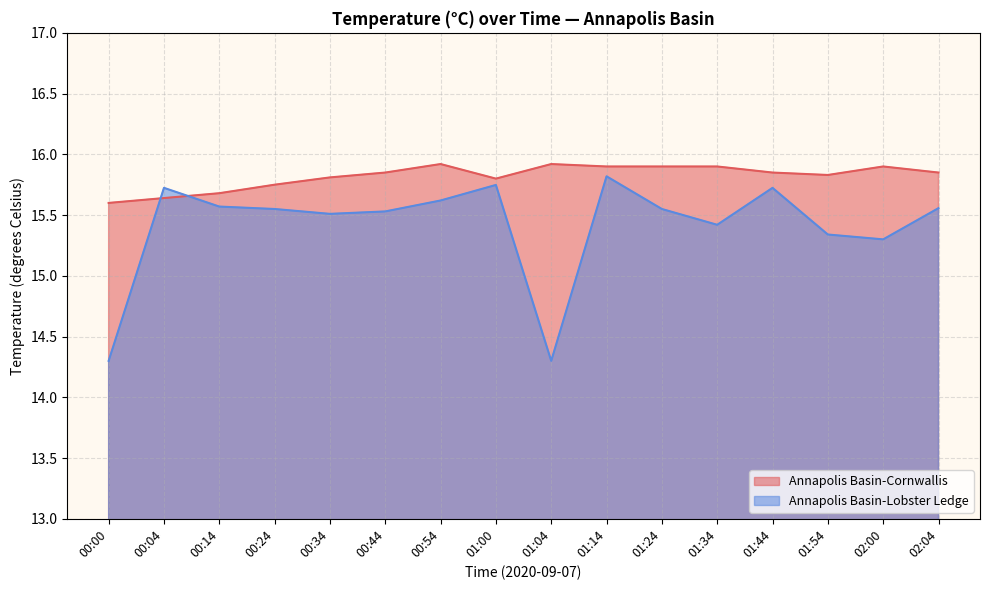

What is the value of the Annapolis Basin-Cornwallis point at the 13th from the left?

15.8